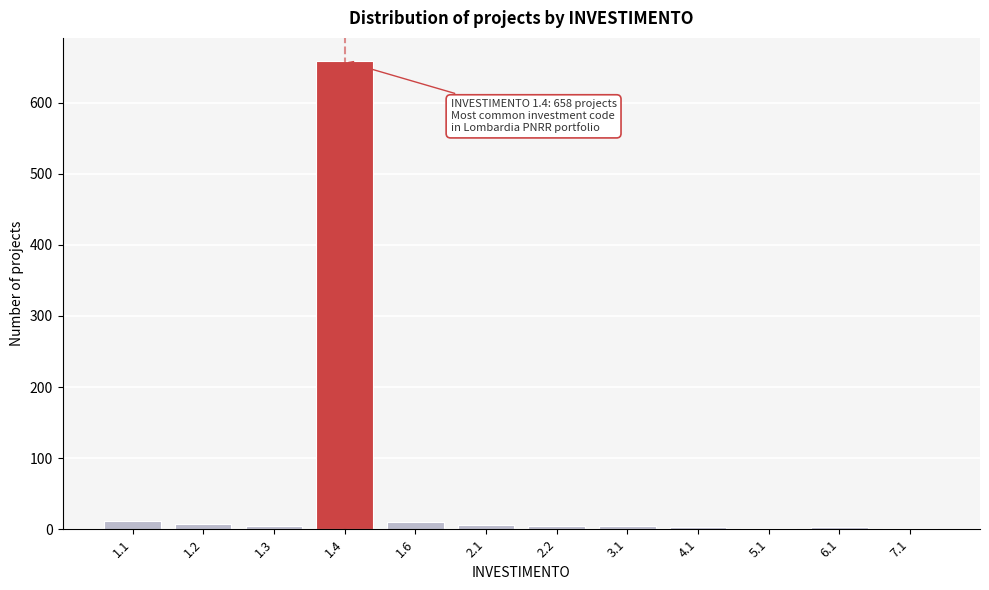

What is the greatest value displayed?

658